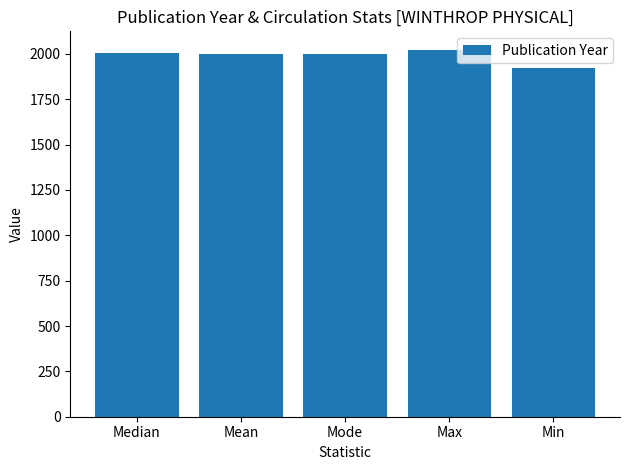

What is the ratio of the value at Mode to the value at Median?

1.0